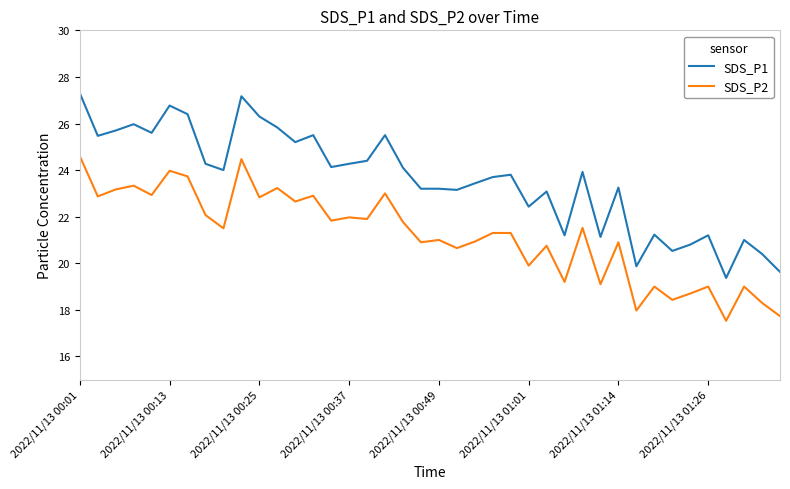

True or false: SDS_P1 and SDS_P2 cross at least once.

False